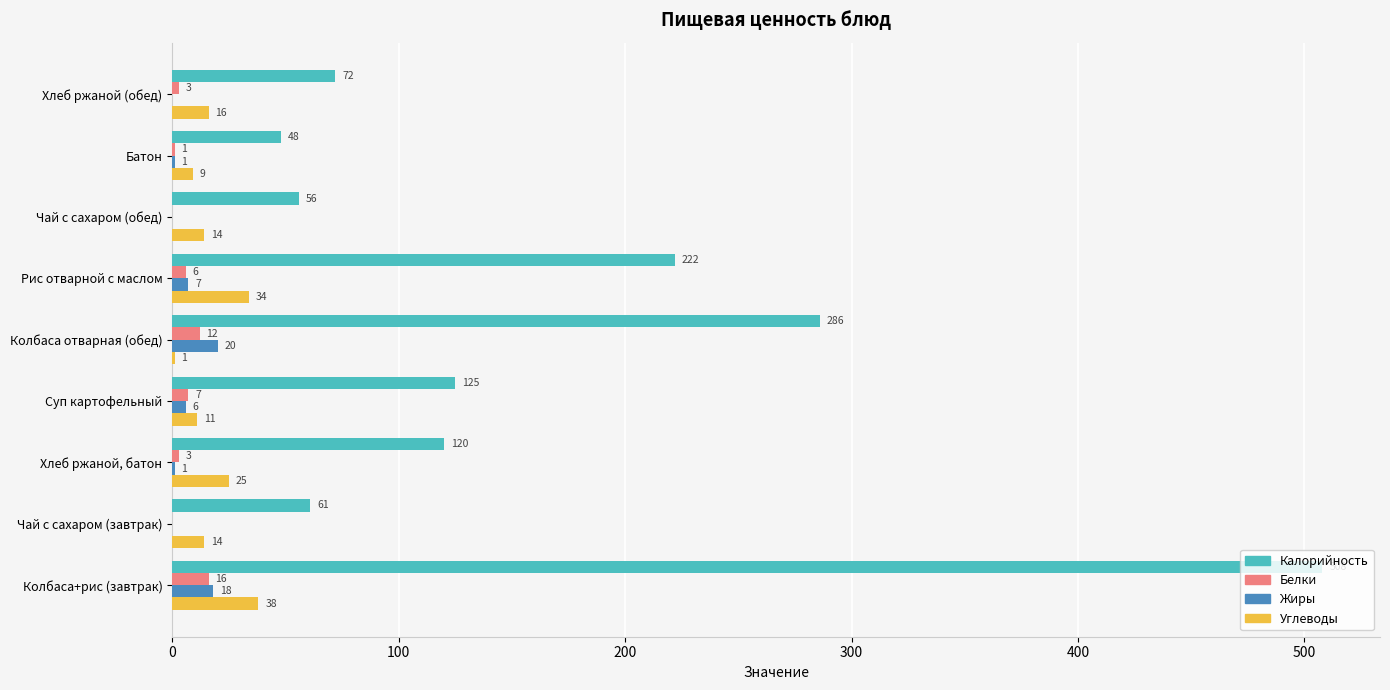

Count the number of data series in this chart.

4